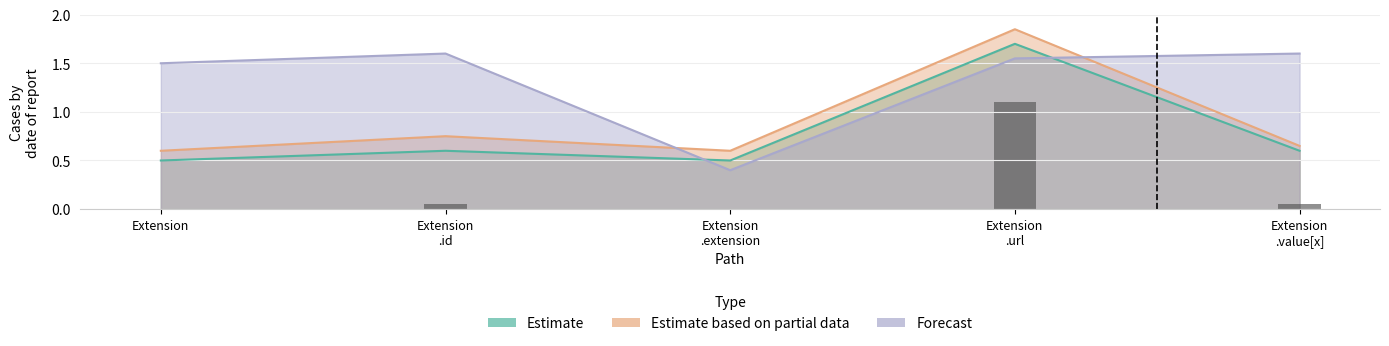

What is the difference between the Forecast values at Extension .extension and Extension?

1.1